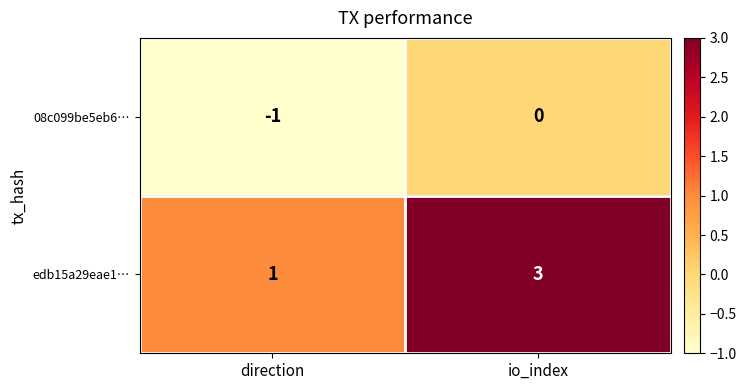

Reading left to right, what are all the values shown in this chart?

08c099be5eb6…: -1	0
edb15a29eae1…: 1	3